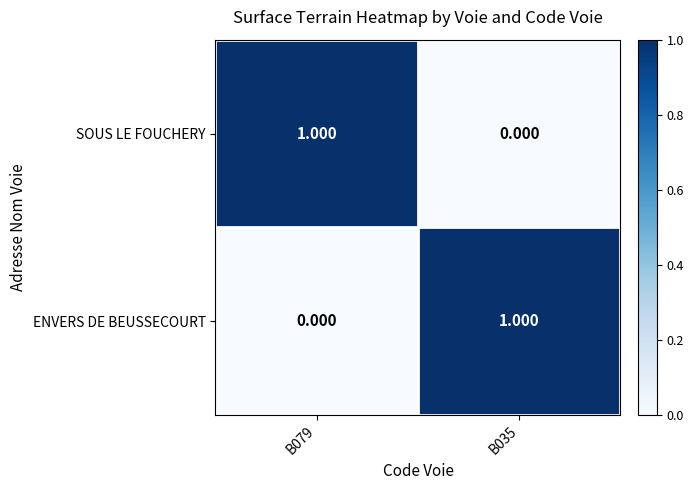

At B079, list the series in order from smallest to largest.

ENVERS DE BEUSSECOURT, SOUS LE FOUCHERY